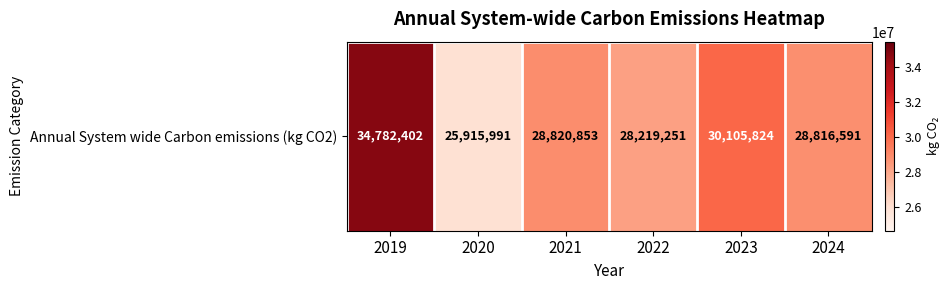

What is the greatest value displayed?

34782402